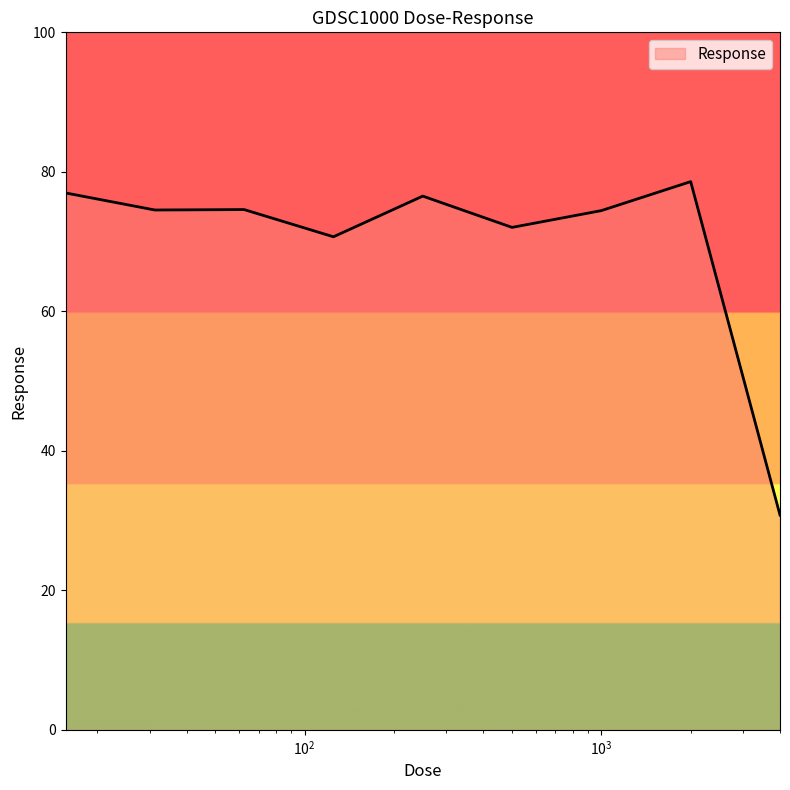

What is the difference between the maximum and second lowest values?

7.9